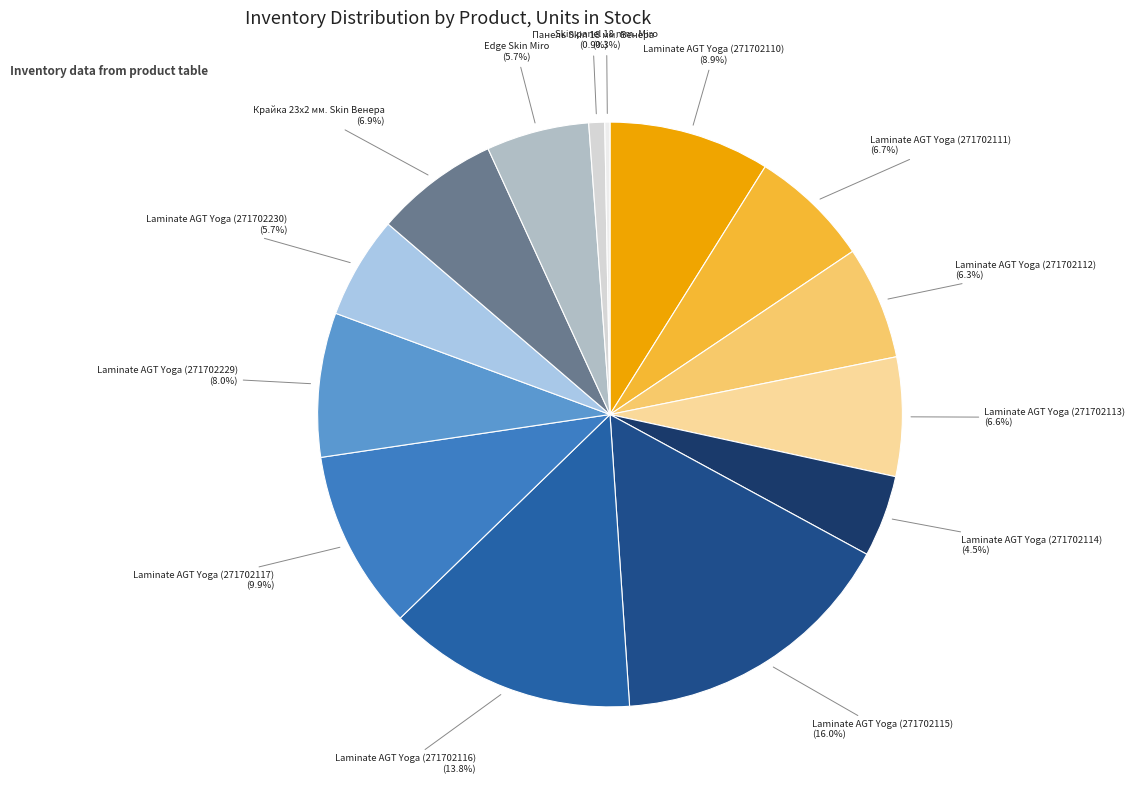

How many slices are in this pie chart?

14